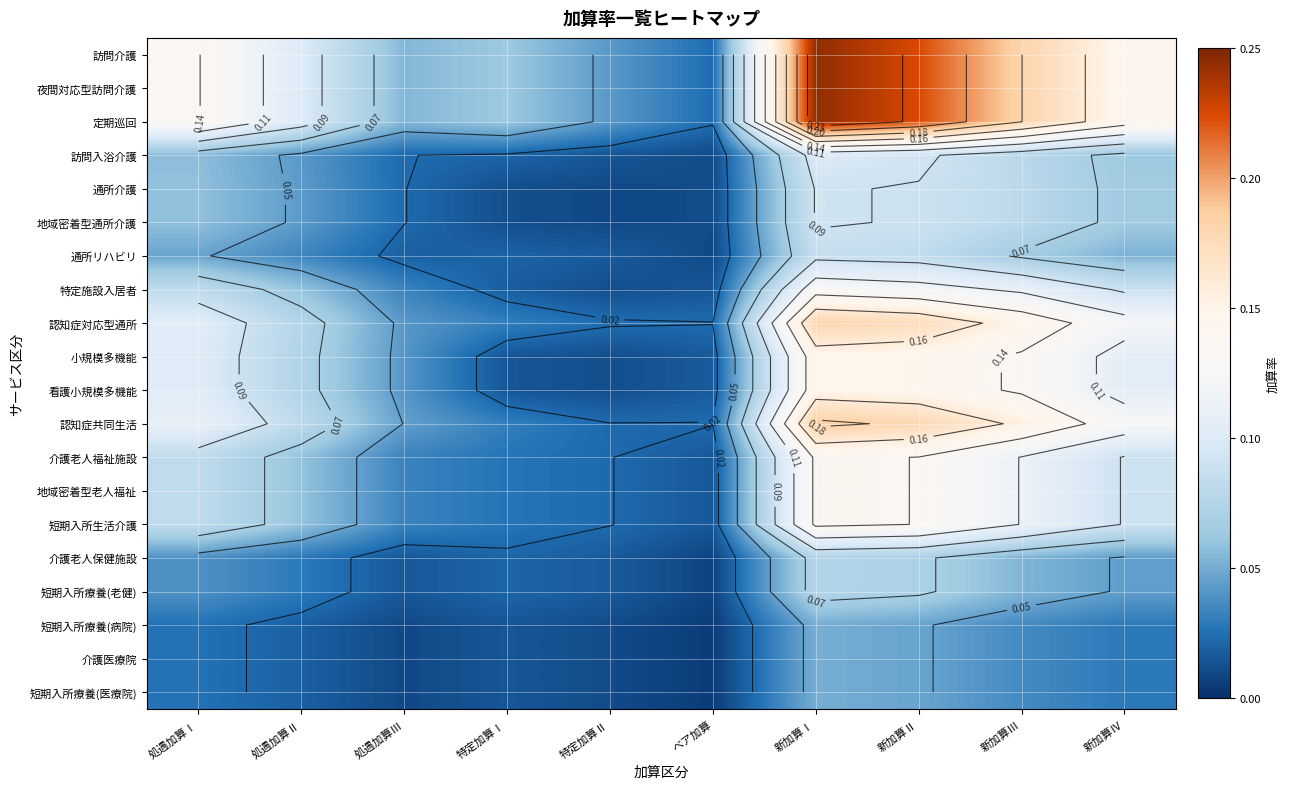

Is it true that 小規模多機能 equals 0.3 at 新加算Ⅰ?

False